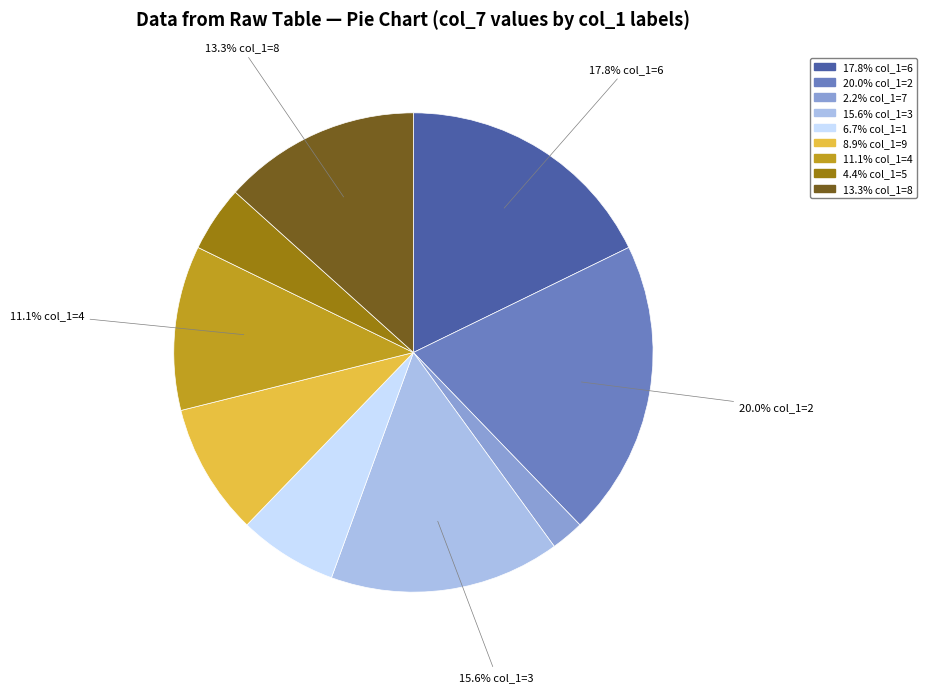

Is there a majority slice in this chart?

No